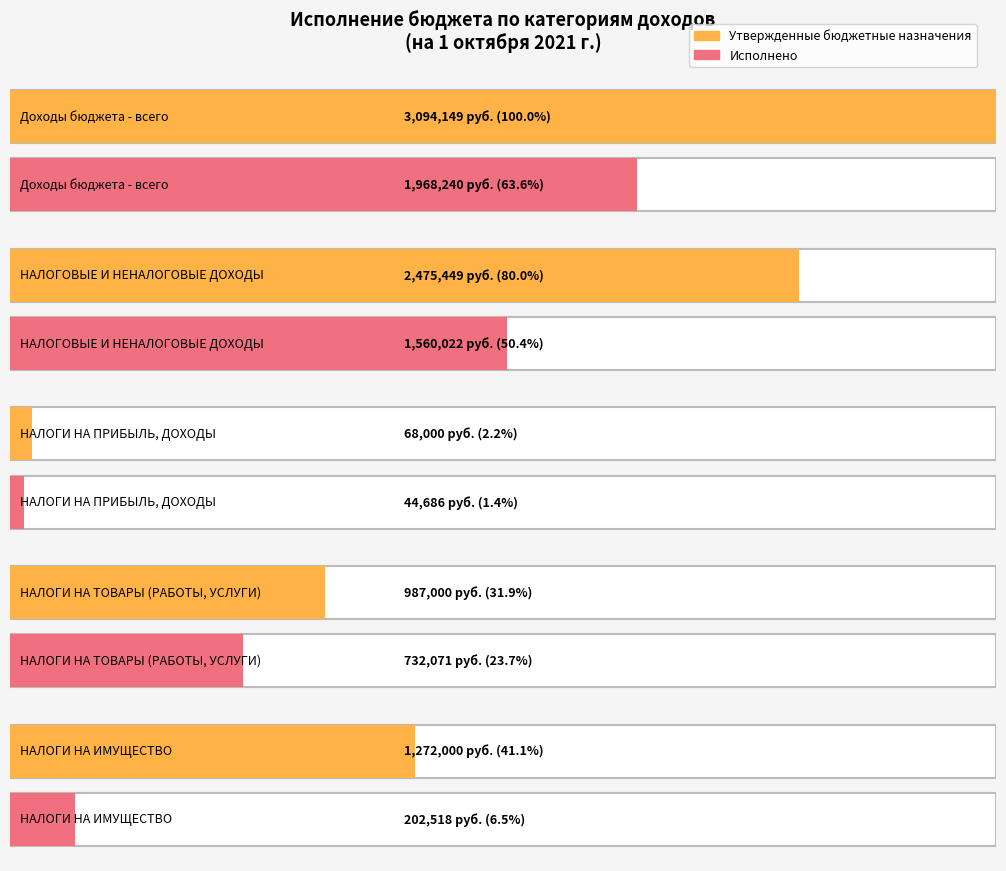

Is the value of Исполнено at Доходы бюджета - всего greater than the value of Утвержденные бюджетные назначения at Доходы бюджета - всего?

No